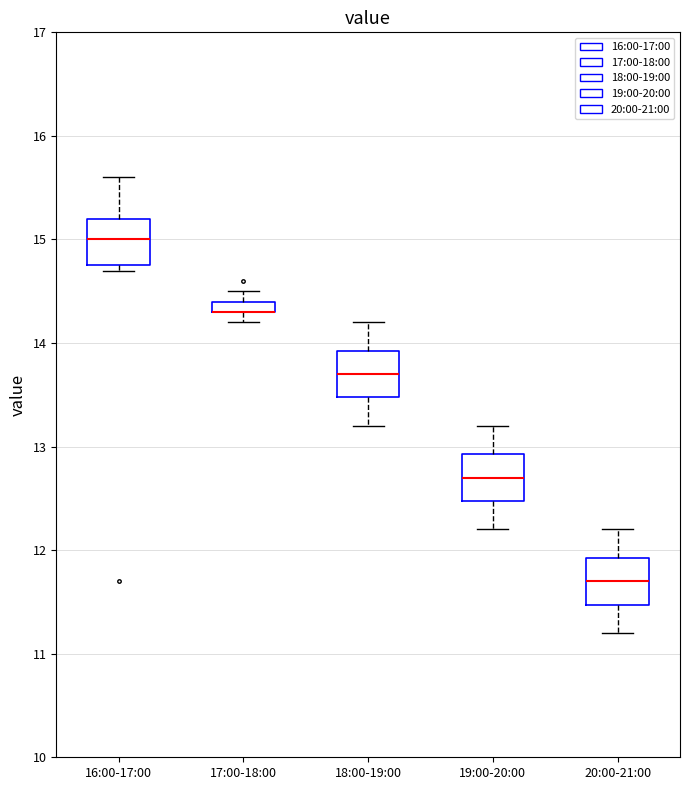

Where does the median line of the box for 20:00-21:00 sit on the y-axis? The values are not printed on the chart, so give them approximately, as read against the axis.

11.7